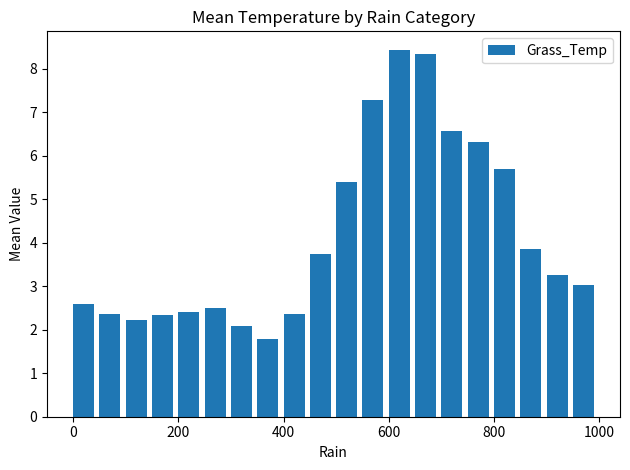

What is the minimum value shown in the chart?

1.8